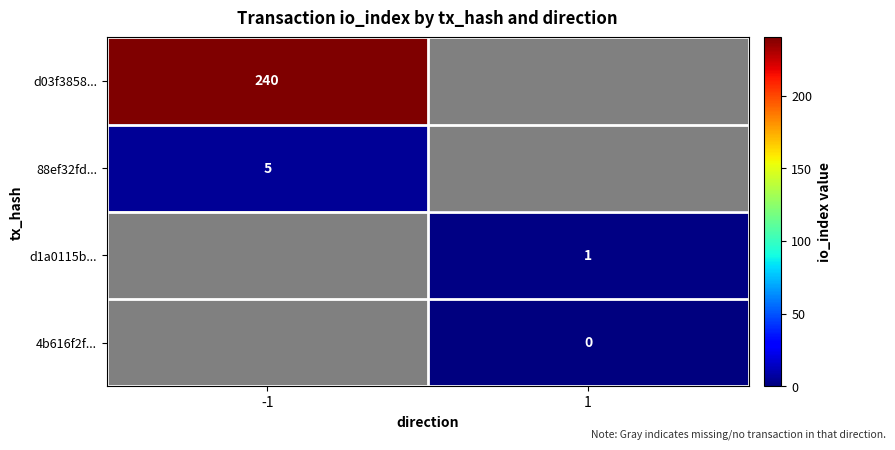

True or false: d03f3858... has a value of 119 at -1.

False